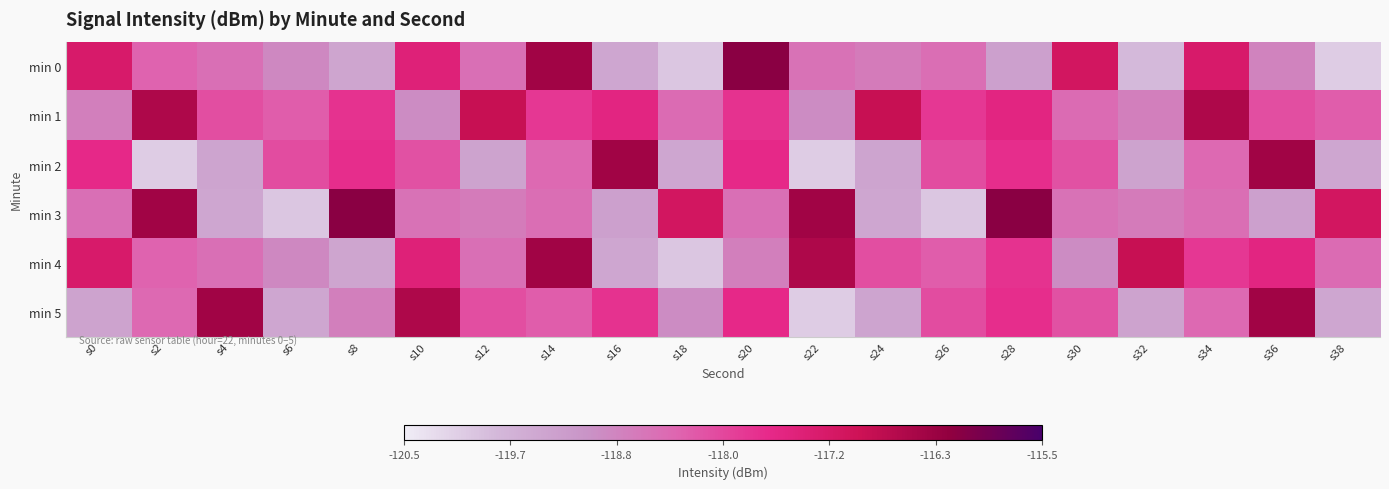

Reading right to left, what are all the values shown in this chart?

min 0: s38=-120.0	s36=-118.8	s34=-117.2	s32=-119.8	s30=-117.1	s28=-119.3	s26=-118.5	s24=-118.7	s22=-118.6	s20=-116.2	s18=-120.0	s16=-119.4	s14=-116.4	s12=-118.5	s10=-117.4	s8=-119.4	s6=-118.9	s4=-118.5	s2=-118.3	s0=-117.2
min 1: s38=-118.3	s36=-118.1	s34=-116.6	s32=-118.8	s30=-118.5	s28=-117.5	s26=-117.8	s24=-116.9	s22=-119.0	s20=-117.8	s18=-118.5	s16=-117.5	s14=-117.8	s12=-116.9	s10=-119.0	s8=-117.8	s6=-118.3	s4=-118.1	s2=-116.6	s0=-118.8
min 2: s38=-119.4	s36=-116.4	s34=-118.4	s32=-119.4	s30=-118.1	s28=-117.7	s26=-118.1	s24=-119.4	s22=-120.0	s20=-117.6	s18=-119.4	s16=-116.4	s14=-118.4	s12=-119.4	s10=-118.1	s8=-117.7	s6=-118.1	s4=-119.4	s2=-120.0	s0=-117.6
min 3: s38=-117.1	s36=-119.3	s34=-118.5	s32=-118.7	s30=-118.6	s28=-116.2	s26=-120.0	s24=-119.4	s22=-116.4	s20=-118.5	s18=-117.1	s16=-119.3	s14=-118.5	s12=-118.7	s10=-118.6	s8=-116.2	s6=-120.0	s4=-119.4	s2=-116.4	s0=-118.5
min 4: s38=-118.5	s36=-117.5	s34=-117.8	s32=-116.9	s30=-119.0	s28=-117.8	s26=-118.3	s24=-118.1	s22=-116.6	s20=-118.8	s18=-120.0	s16=-119.4	s14=-116.4	s12=-118.5	s10=-117.4	s8=-119.4	s6=-118.9	s4=-118.5	s2=-118.3	s0=-117.2
min 5: s38=-119.4	s36=-116.4	s34=-118.4	s32=-119.4	s30=-118.1	s28=-117.7	s26=-118.1	s24=-119.4	s22=-120.0	s20=-117.6	s18=-119.0	s16=-117.8	s14=-118.3	s12=-118.1	s10=-116.6	s8=-118.8	s6=-119.4	s4=-116.4	s2=-118.4	s0=-119.4